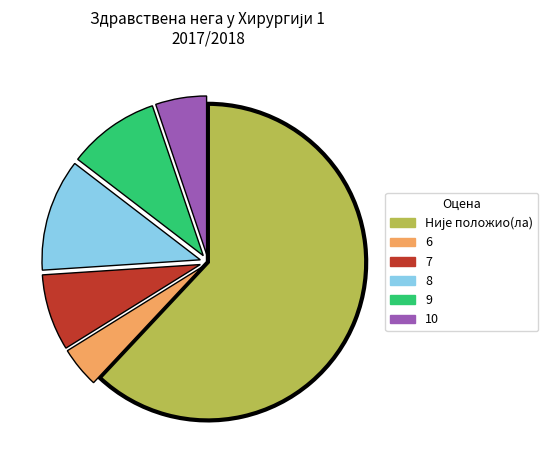

True or false: 10 accounts for 20% of the total.

False